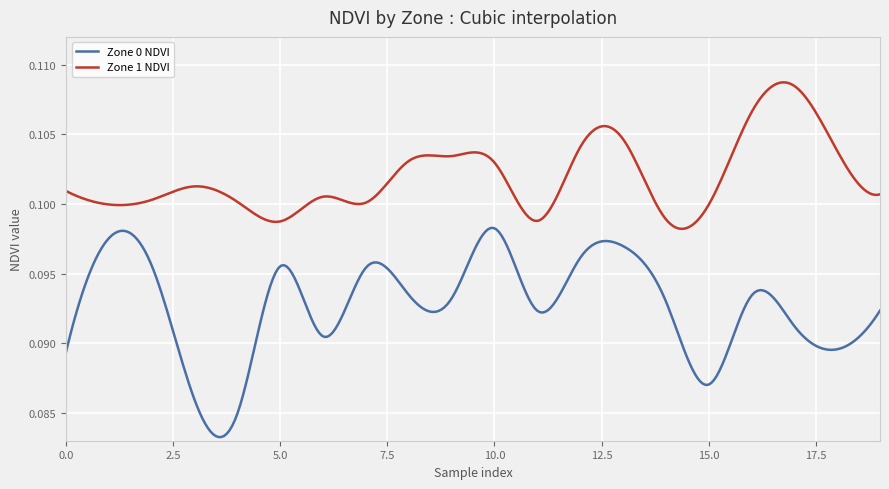

Which series has the largest total across all categories?

Zone 1 NDVI